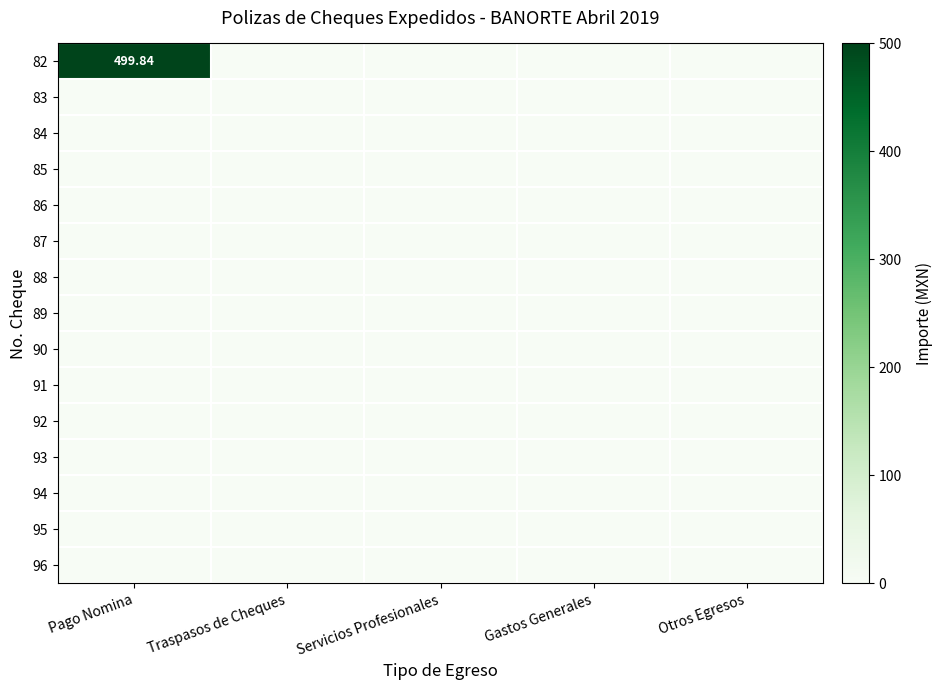

Which series has the largest range (max minus min)?

82